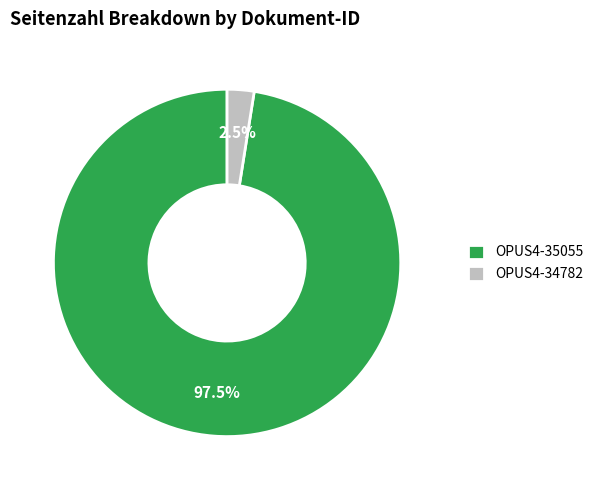

Is there a majority slice in this chart?

Yes